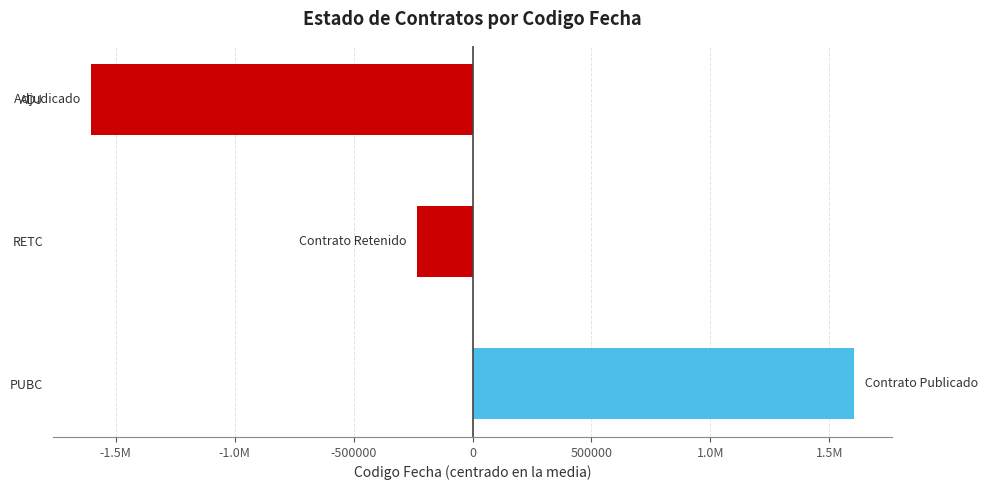

What is the maximum value shown in the chart?

1602951